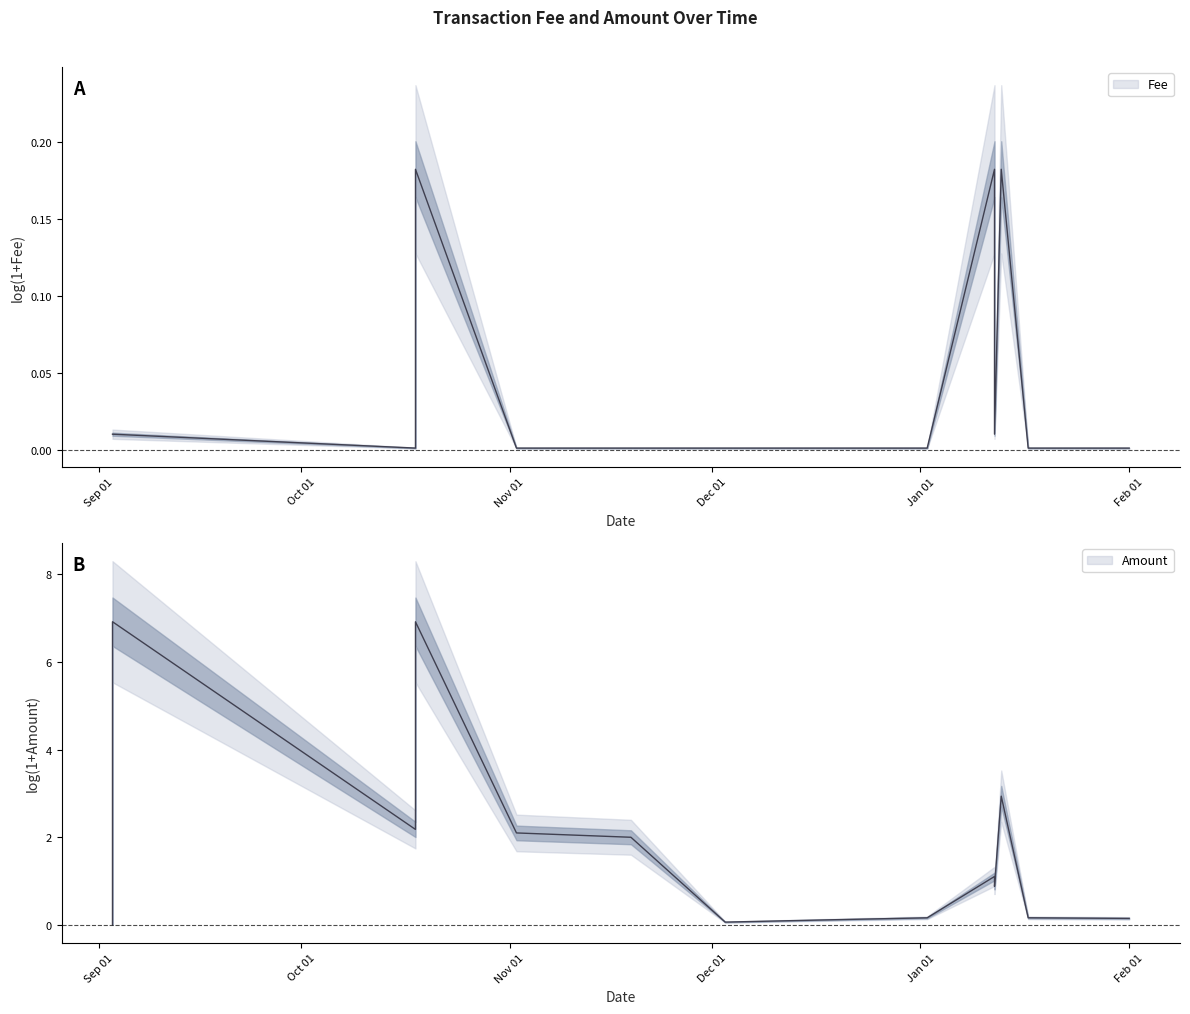

What is the label of the 11th point from the left?

2023-01-12